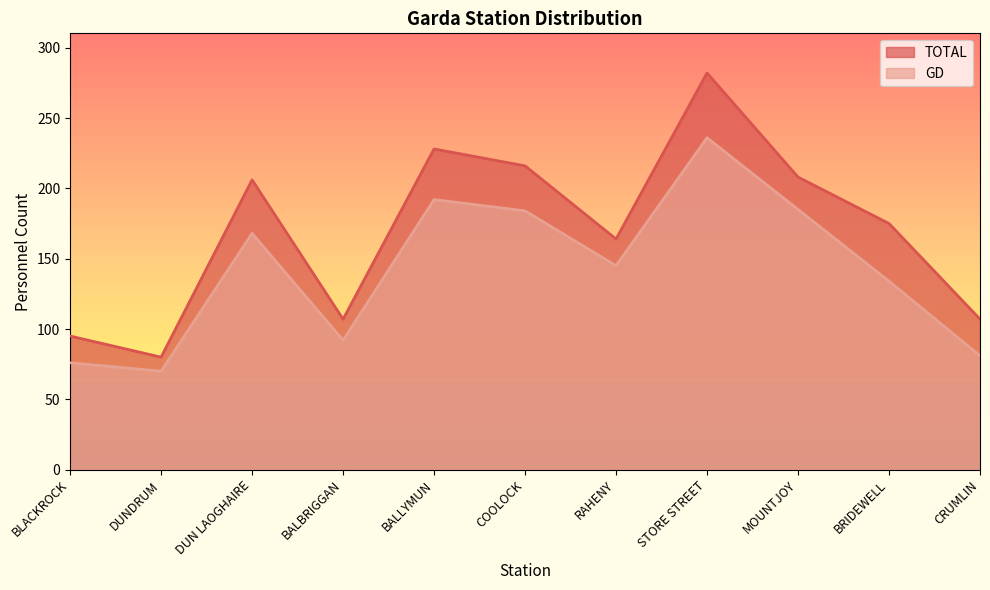

Reading left to right, list all the values displayed in this chart.

TOTAL: 95	80	206	107	228	216	164	282	208	175	107
GD: 76	70	168	92	192	184	145	236	185	134	81